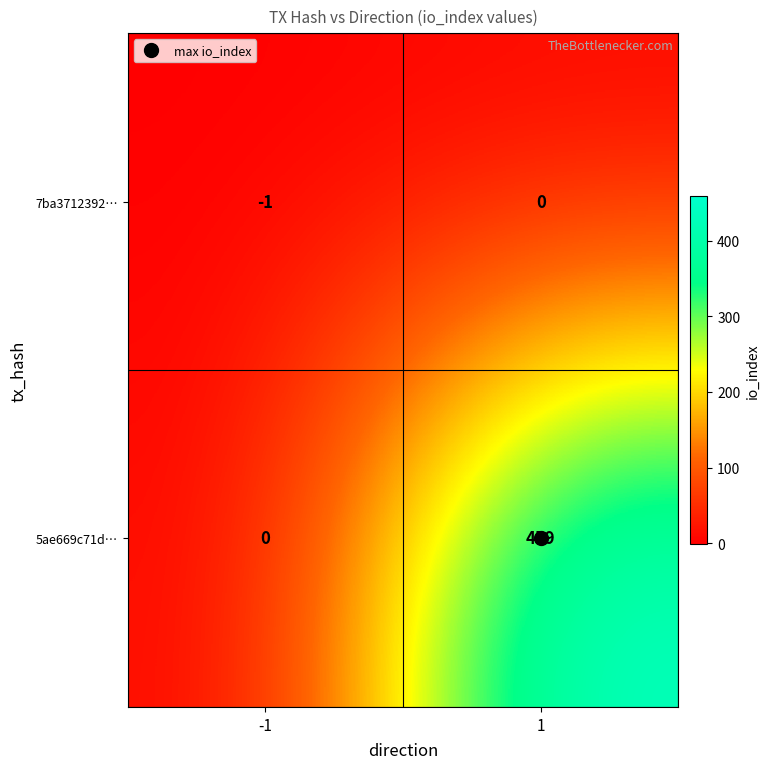

The 7ba3712392… series shows 0 at 1. True or false?

True